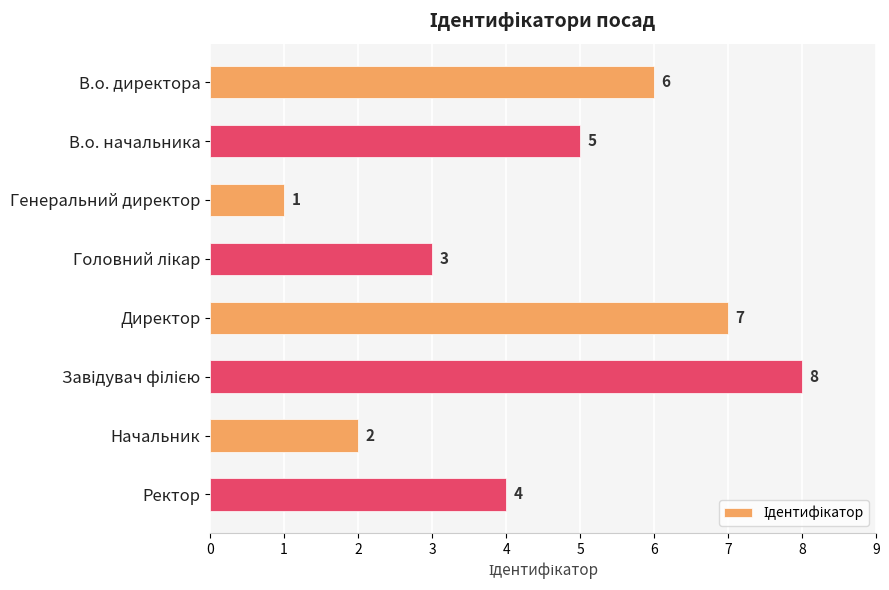

What is the difference between the second highest and minimum values?

6